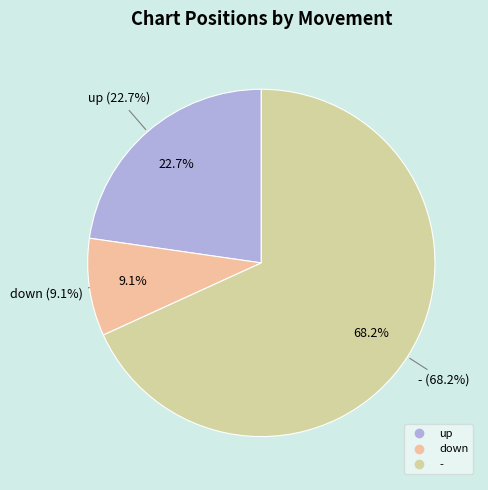

Between - and down, which is larger?

-